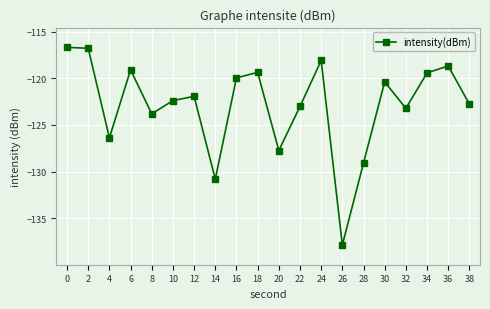

What is the approximate value at 8?

-123.8